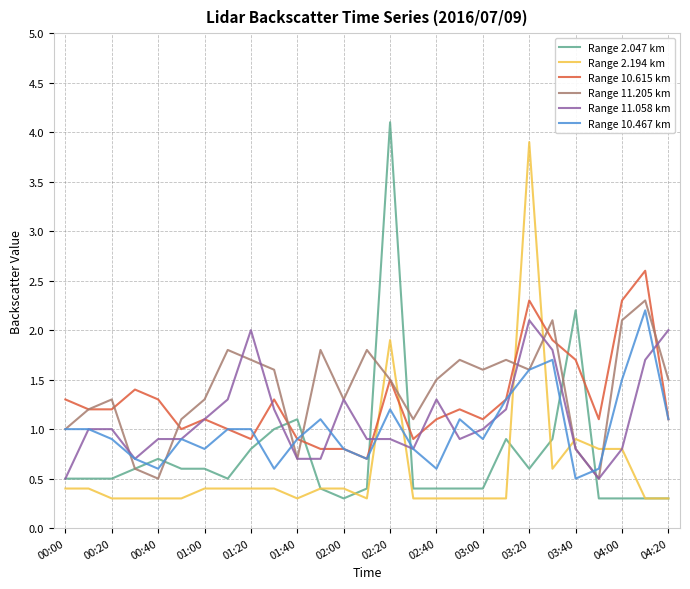

Which series ends up on top after the final intersection of Range 2.194 km and Range 11.205 km?

Range 11.205 km